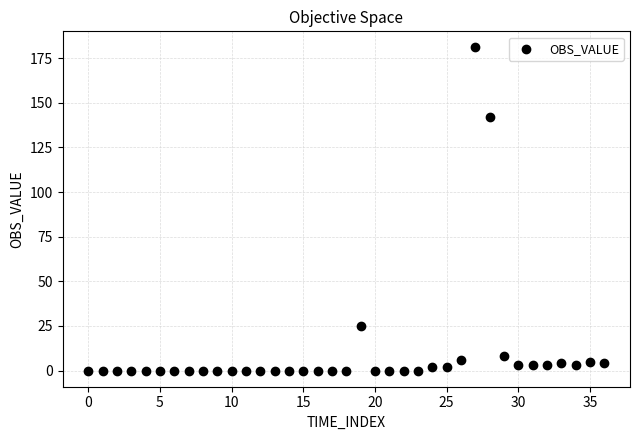

What is the range of Y values (max minus min)?

181